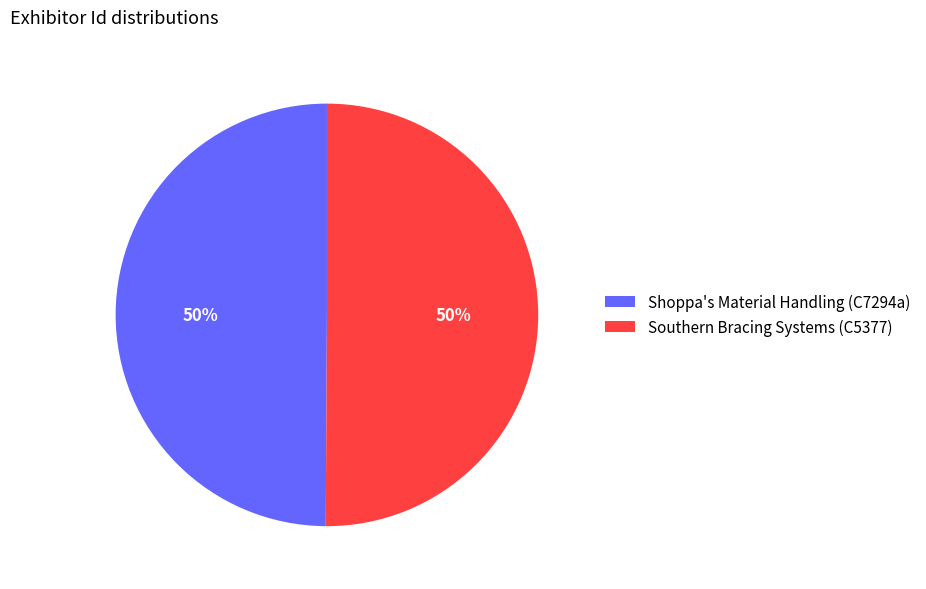

The Southern Bracing Systems (C5377) slice represents 61% of the pie. True or false?

False